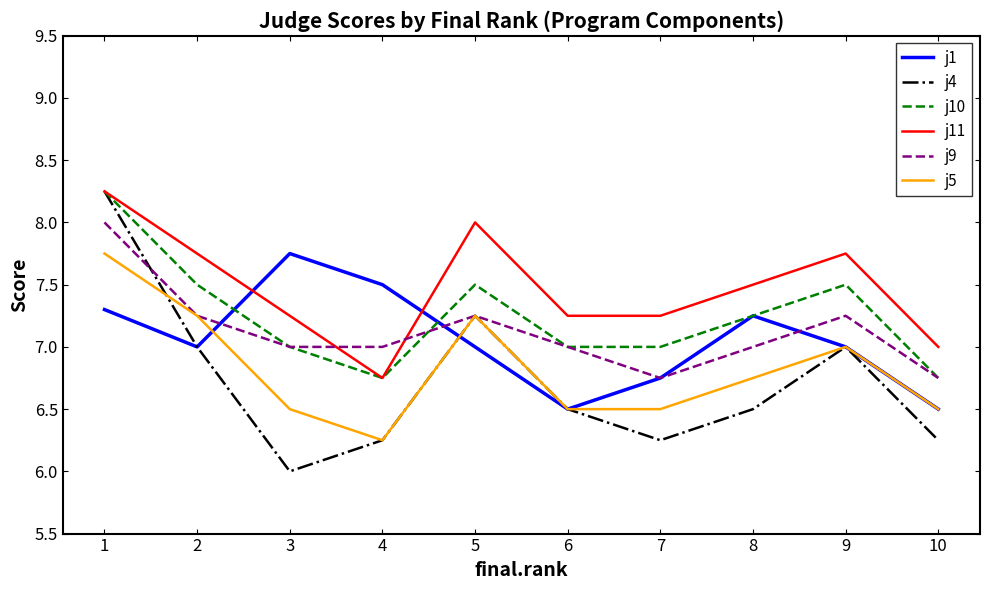

The j5 series shows 11.0 at 8. True or false?

False